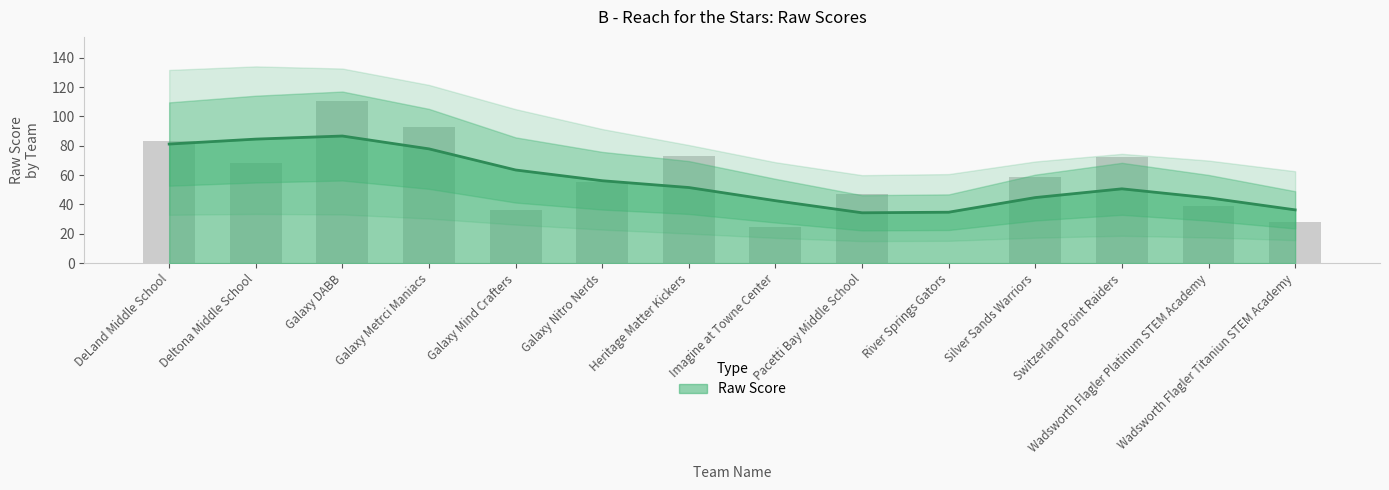

Are the bars horizontal?

No